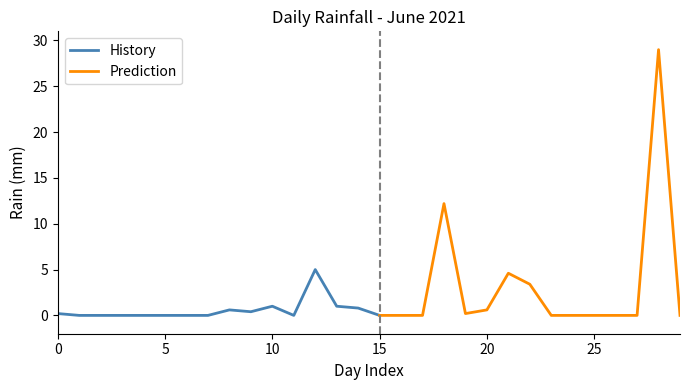

What is the maximum value for History?

5.0